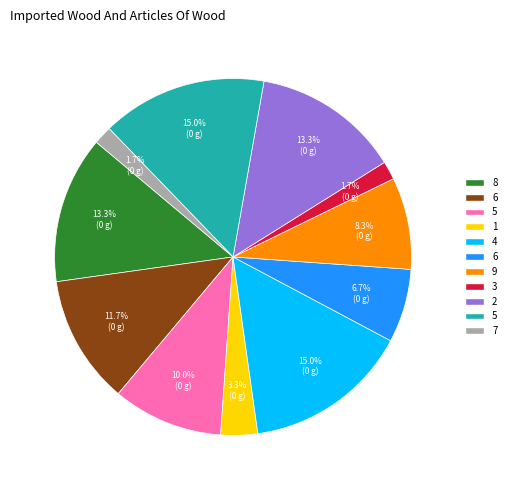

Does any single category account for the majority?

No